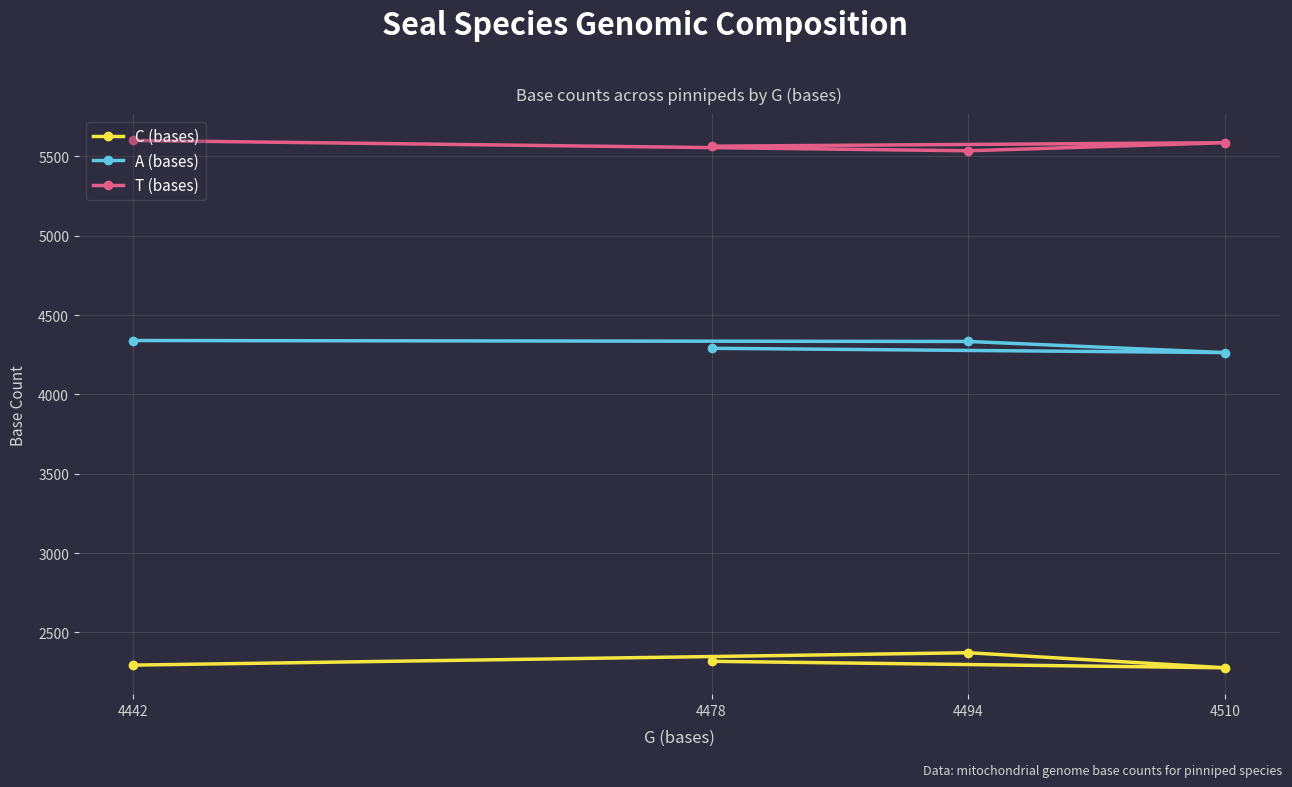

True or false: T (bases) and C (bases) intersect in this chart.

False